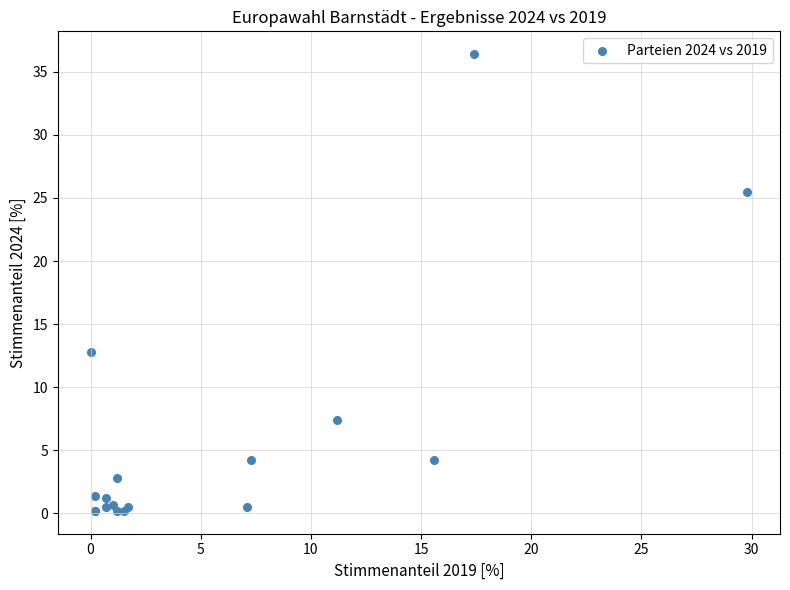

What Y value in the scatter plot is closest to 18?

12.8